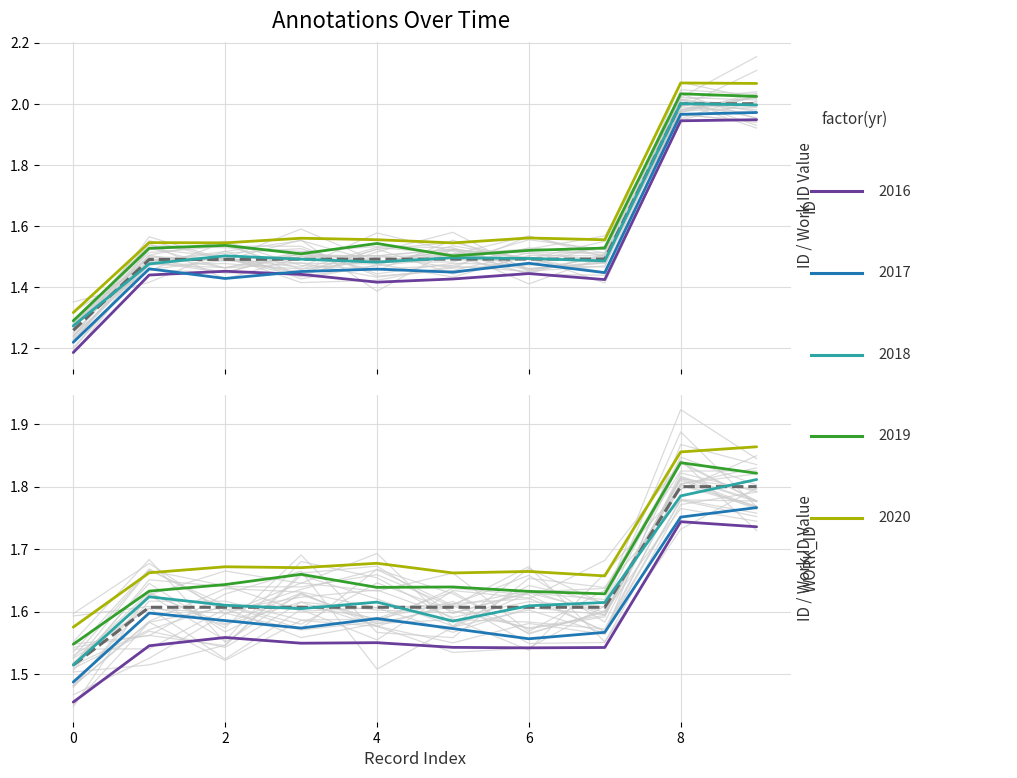

Rank the series by their maximum value, from lowest to highest.

work_id, id